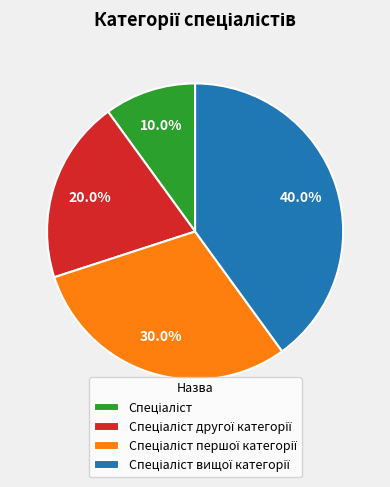

Does any single category account for the majority?

No